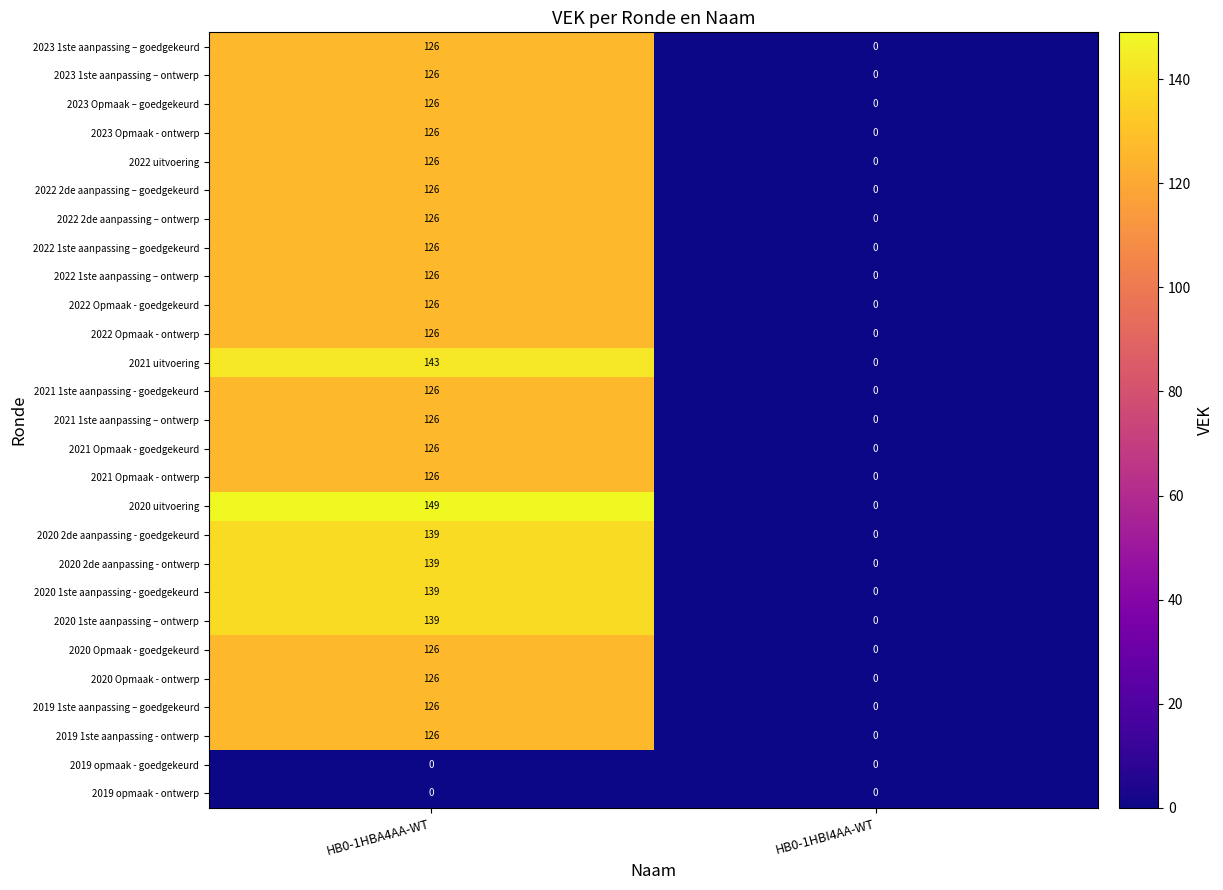

Where is 2020 1ste aanpassing - goedgekeurd nearest to the value 69?

HB0-1HBI4AA-WT